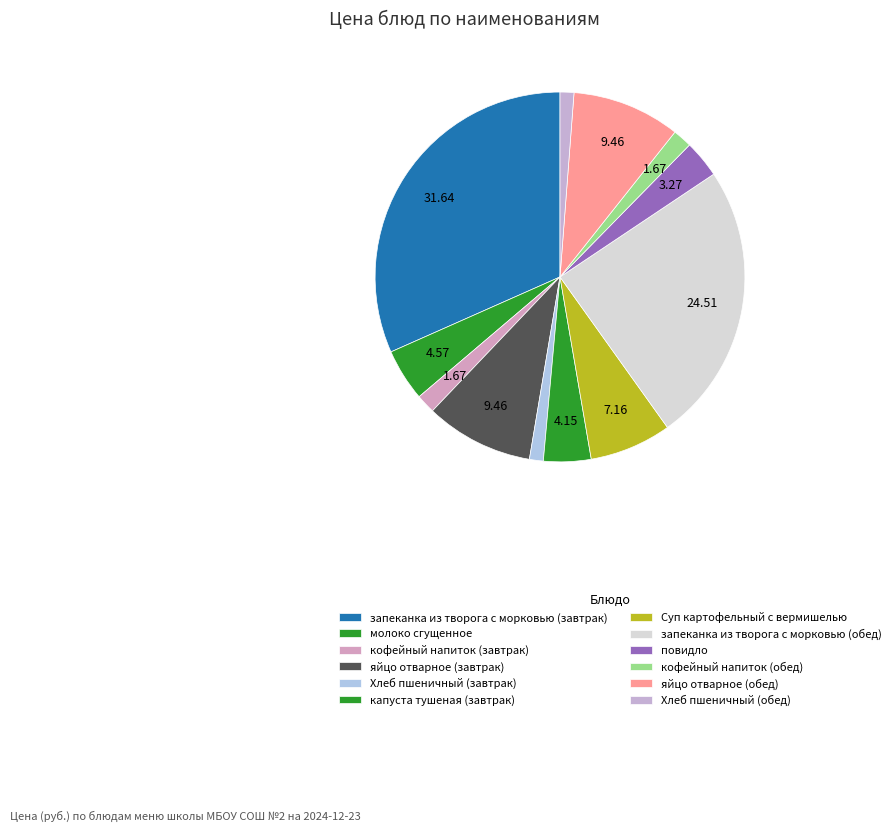

How many slices are in this pie chart?

12